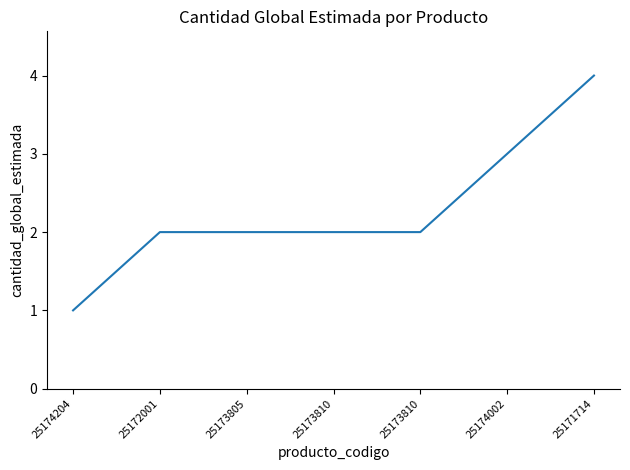

True or false: there are more than 1 points higher than both neighbors.

False